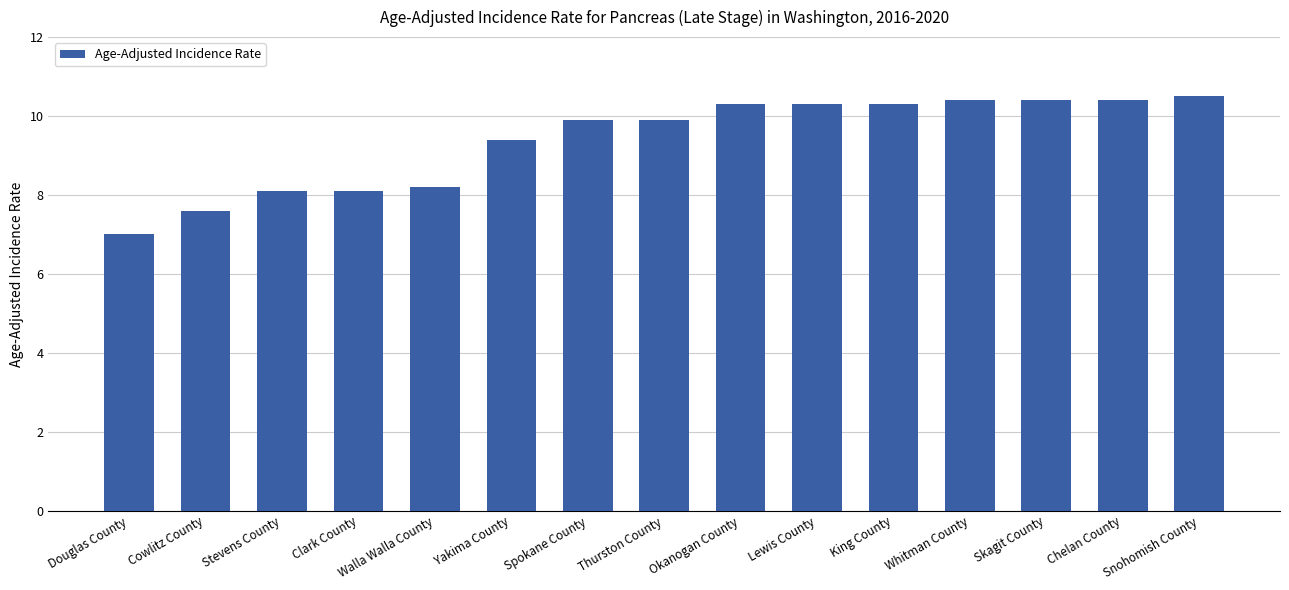

What position from the left is Clark County?

4